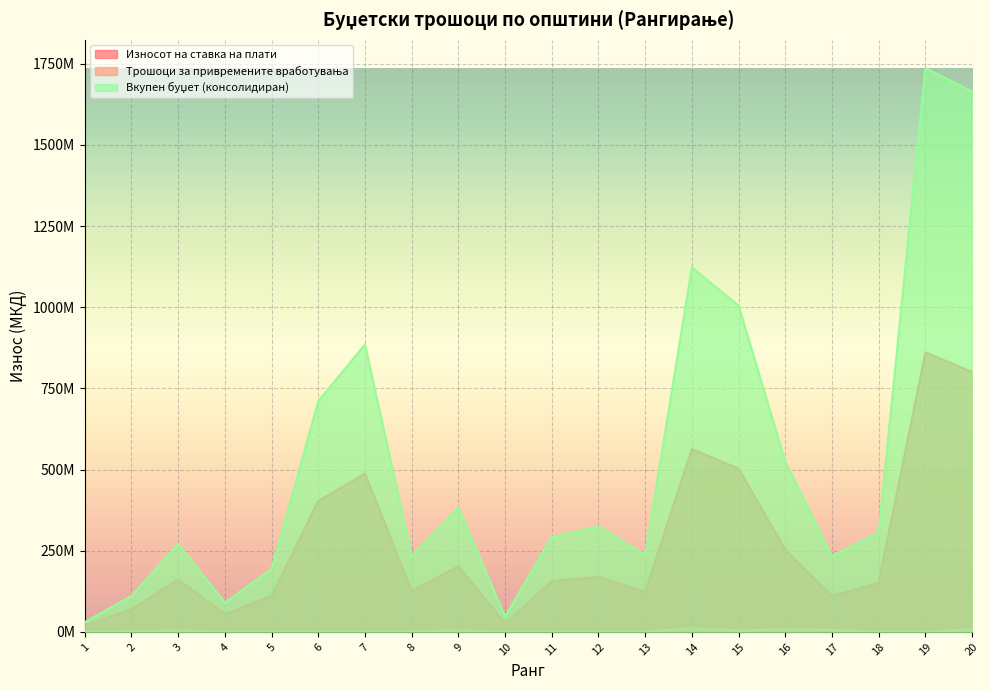

Where does the Вкупен буџет (консолидиран) series first go above 306234000?

6